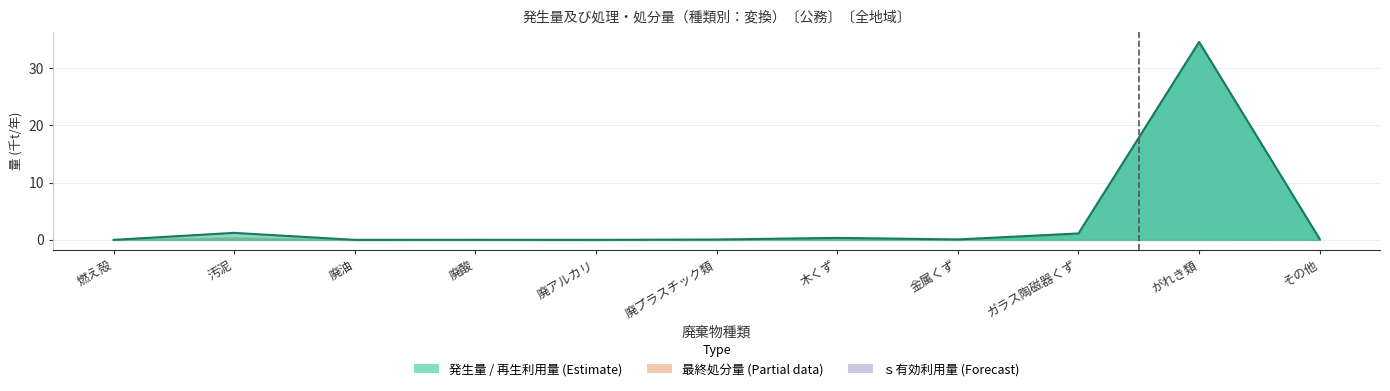

Rank the categories by value from highest to lowest.

がれき類, 汚泥, ガラス陶磁器くず, 木くず, その他, 金属くず, 廃プラスチック類, 廃酸, 廃油, 廃アルカリ, 燃え殻